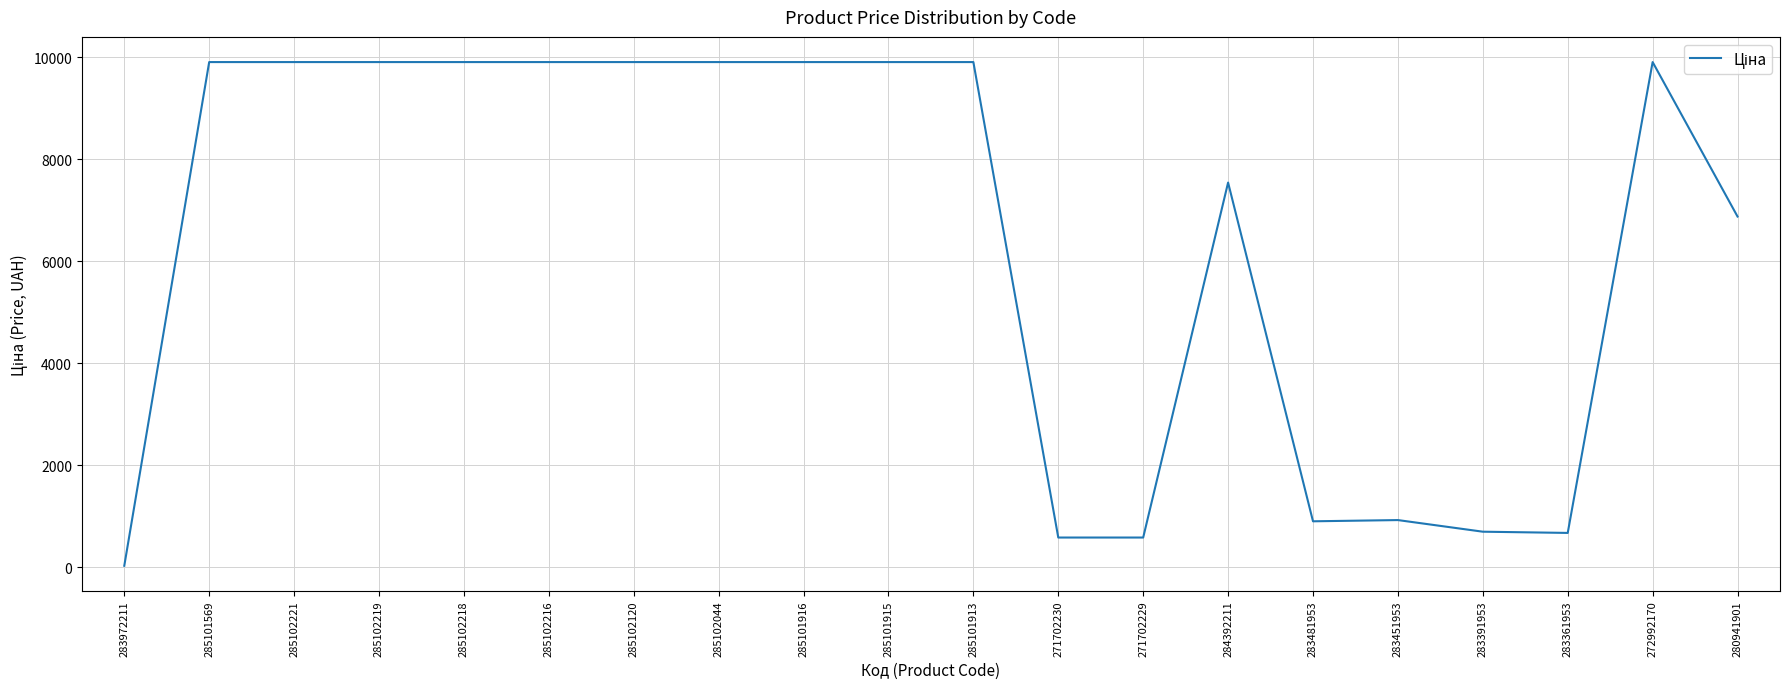

Does the chart have visible grid lines?

Yes